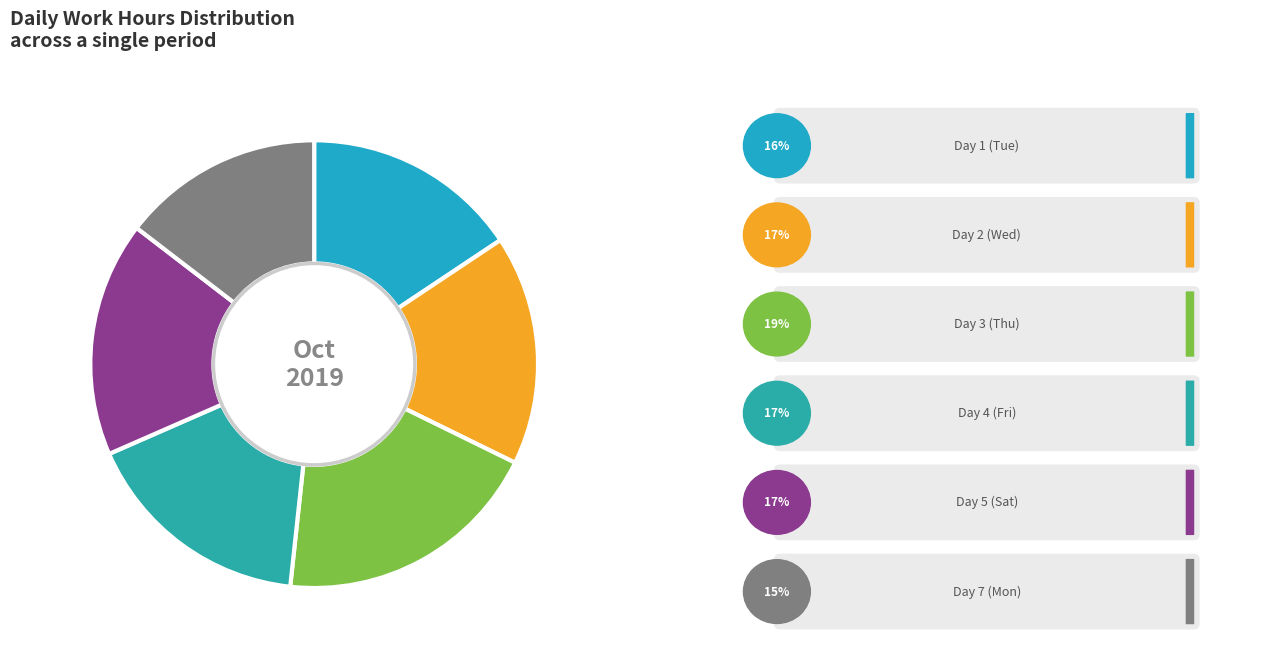

Count the number of slices in the pie.

6